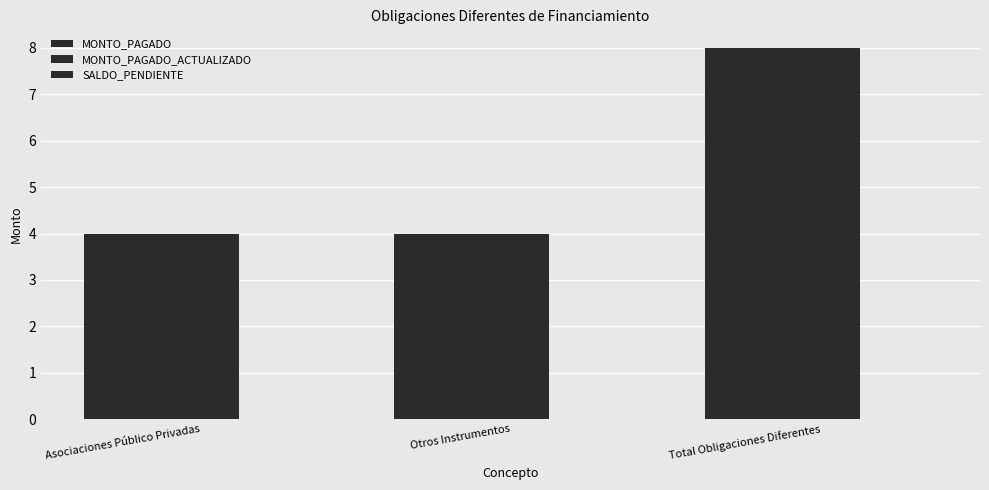

How many groups of bars are there?

3